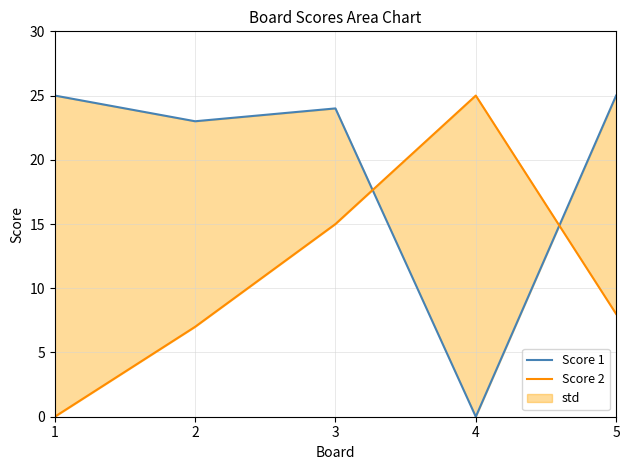

The Score 2 series shows 8 at 3. True or false?

False